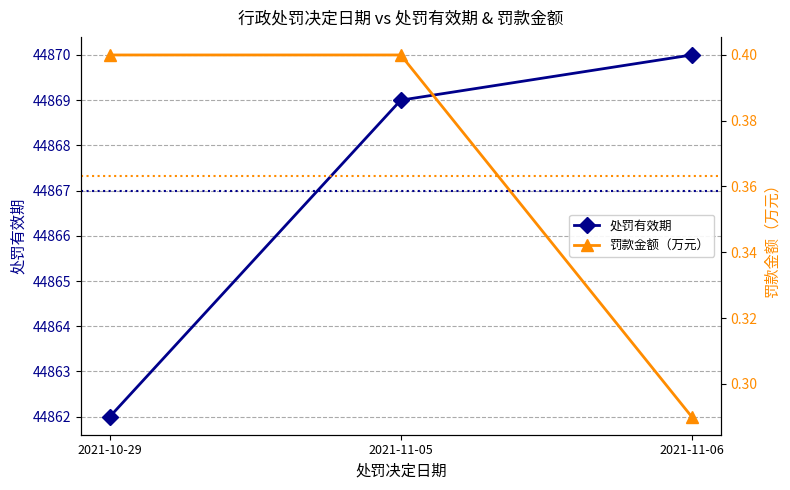

How many categories are shown in the chart?

3